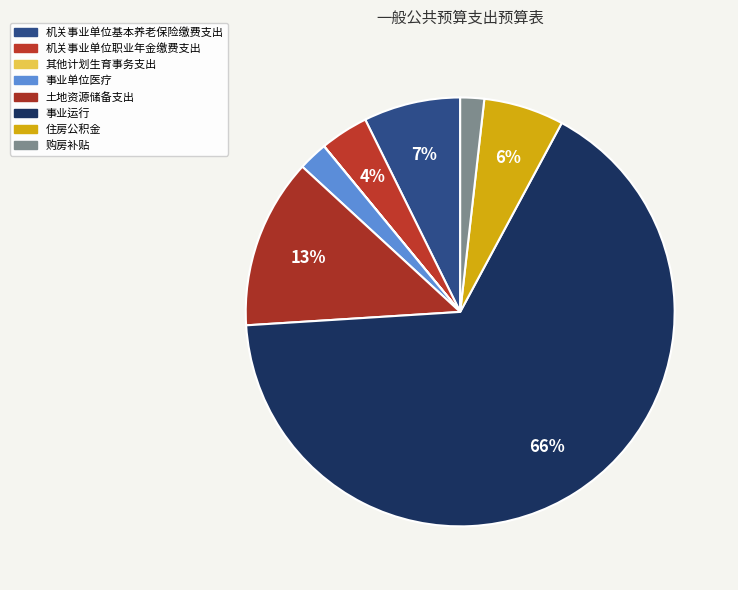

How many segments does this pie chart have?

8